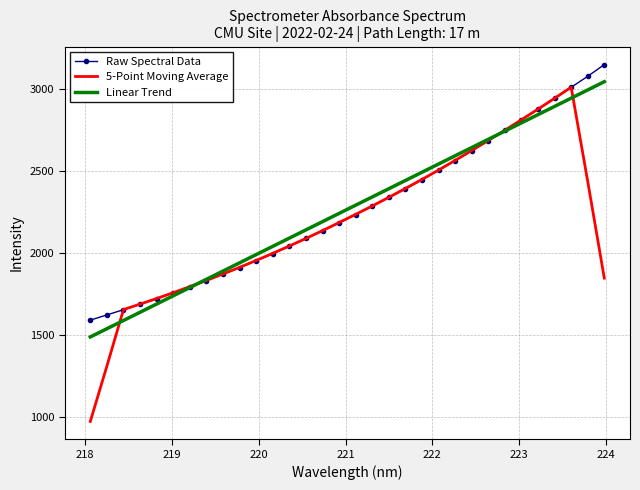

Which series has the largest range (max minus min)?

5-Point Moving Average